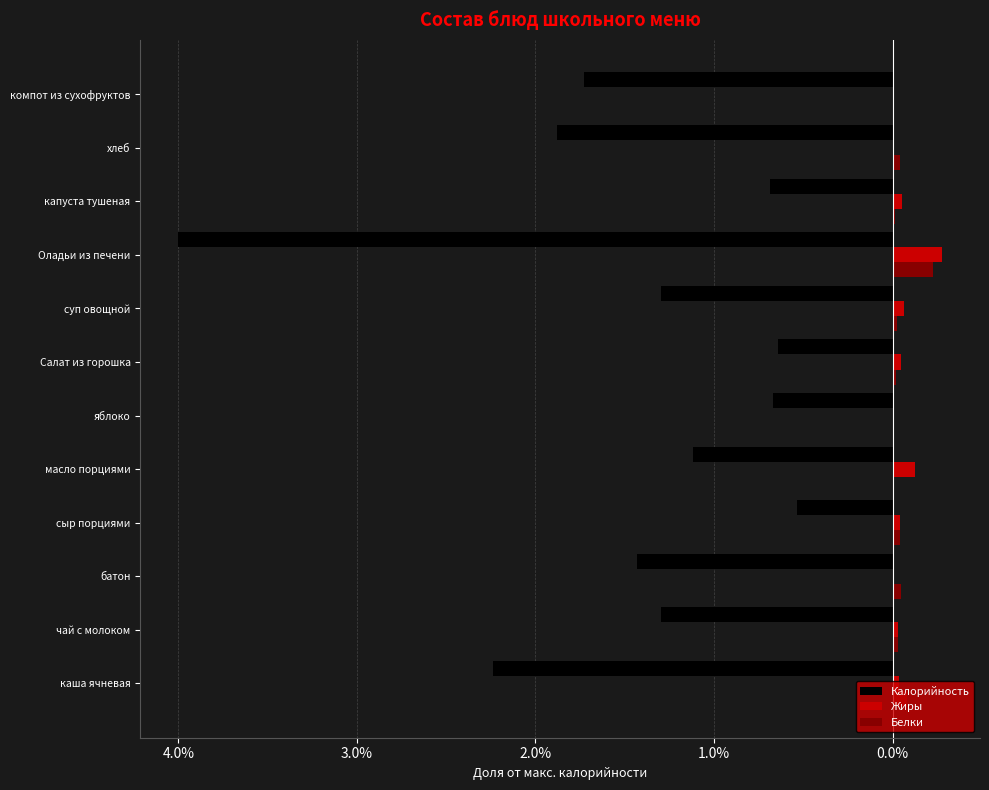

What are all the series names shown in the legend?

Калорийность, Жиры, Белки